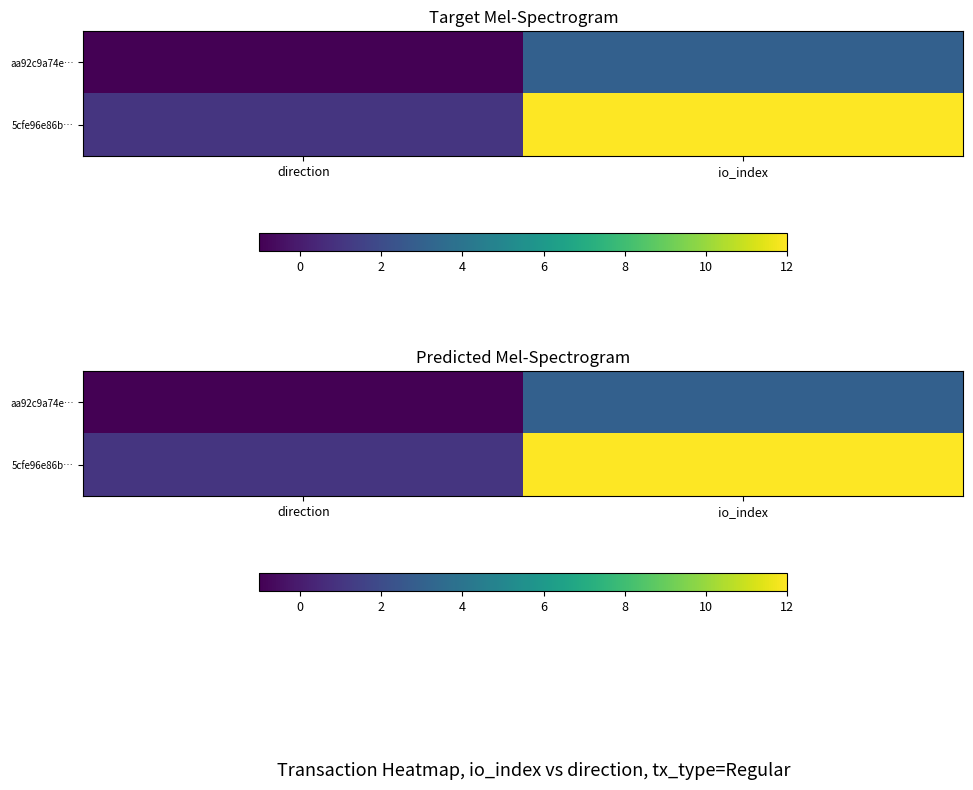

What is the maximum value shown in the chart?

12